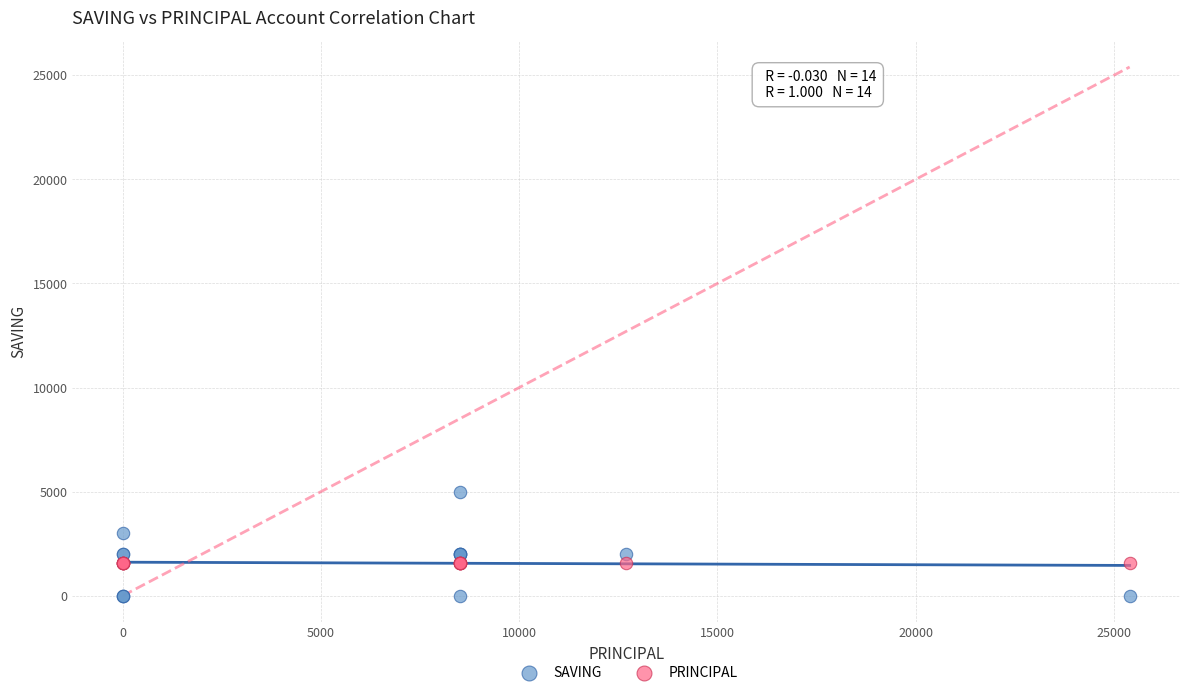

Which series contains the lowest Y value?

SAVING